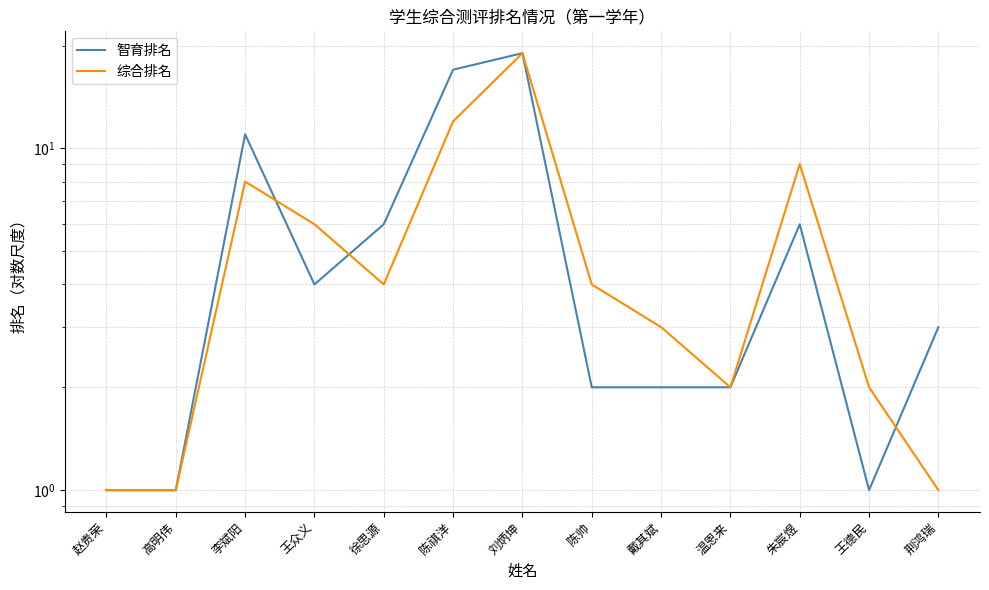

Reading right to left, extract all data points from this chart.

智育排名: 荆鸿瑞=3	王德民=1	朱宸煜=6	温恩来=2	戴其斌=2	陈帅=2	刘炳坤=19	陈祺洋=17	徐思源=6	王众义=4	李斌阳=11	高明伟=1	赵贵荣=1
综合排名: 荆鸿瑞=1	王德民=2	朱宸煜=9	温恩来=2	戴其斌=3	陈帅=4	刘炳坤=19	陈祺洋=12	徐思源=4	王众义=6	李斌阳=8	高明伟=1	赵贵荣=1